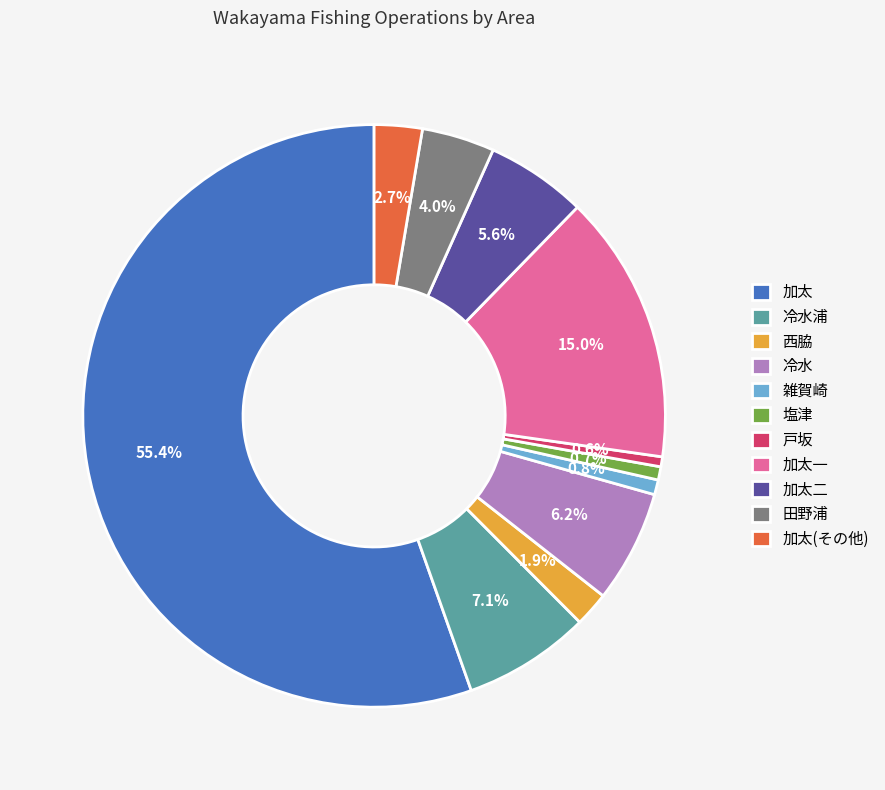

What is the largest slice in the pie chart?

加太